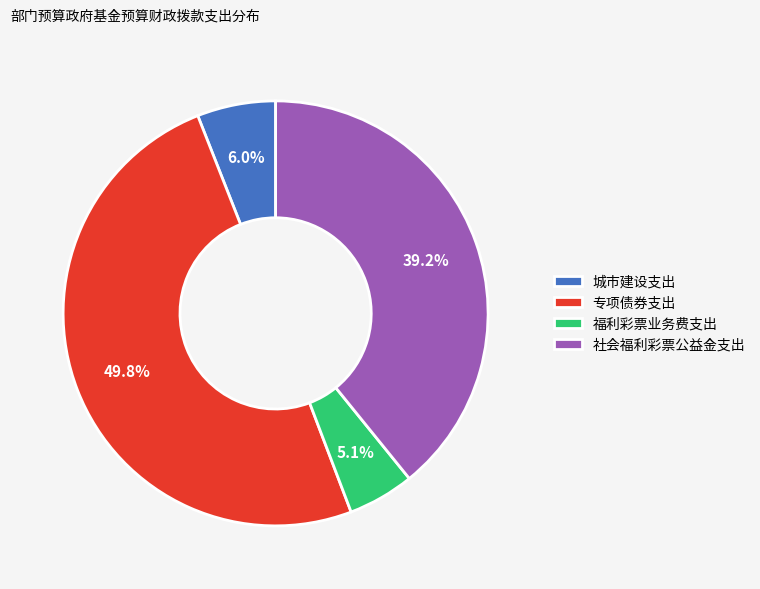

Does 福利彩票业务费支出 account for over 50% of the chart?

No